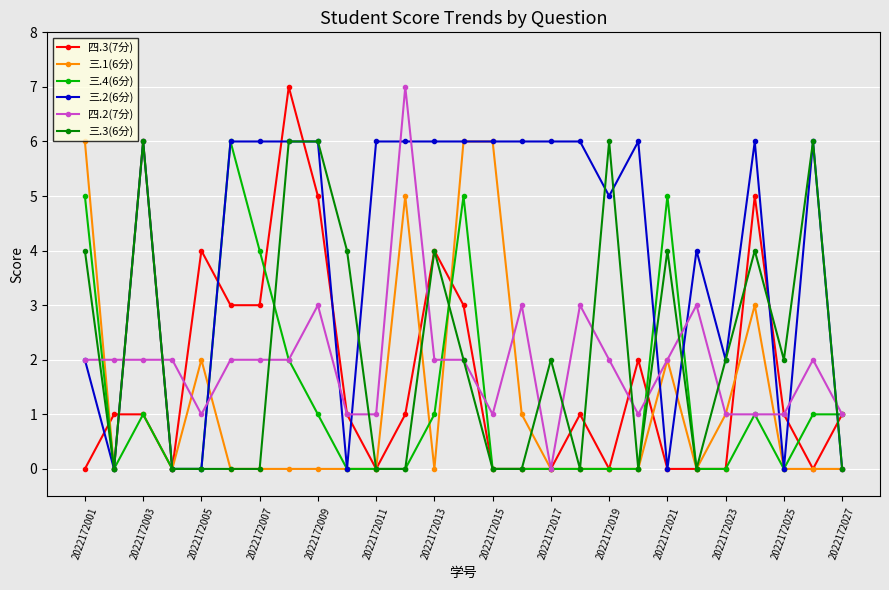

What is the average value of the 三.1(6分) series?

1